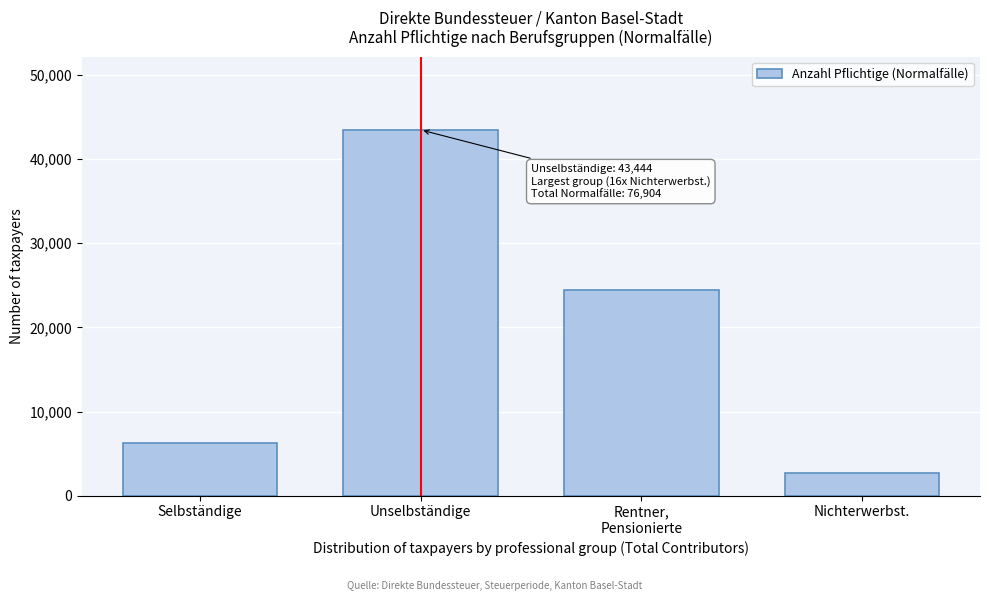

Reading left to right, what are all the values shown in this chart?

6310	43444	24486	2664